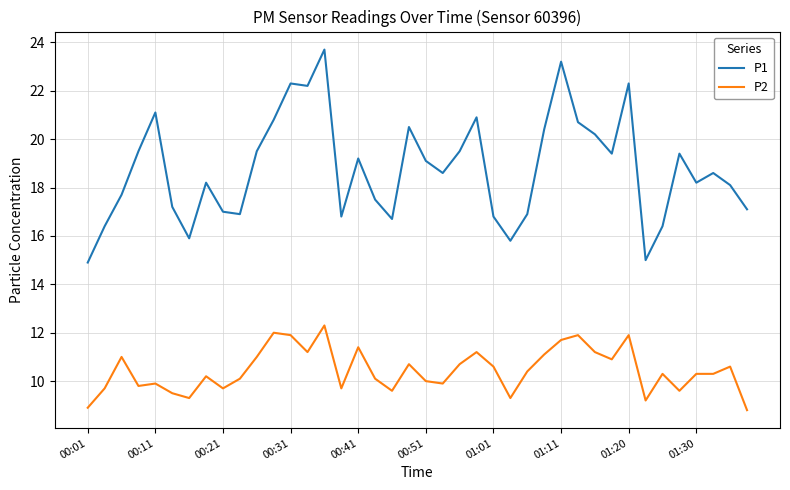

What is the sum of all P2 values?

417.9